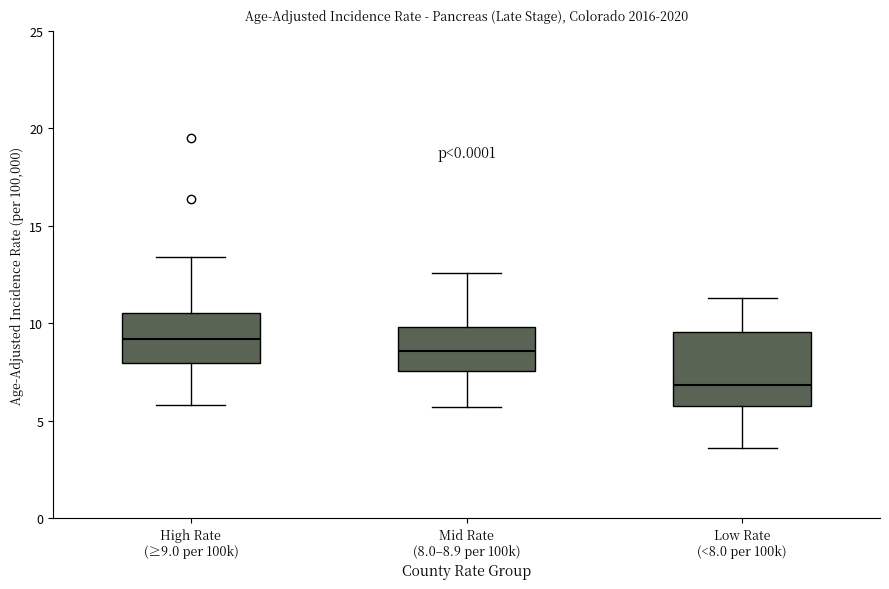

Which box's median line is the highest?

High Rate (≥9.0 per 100k)